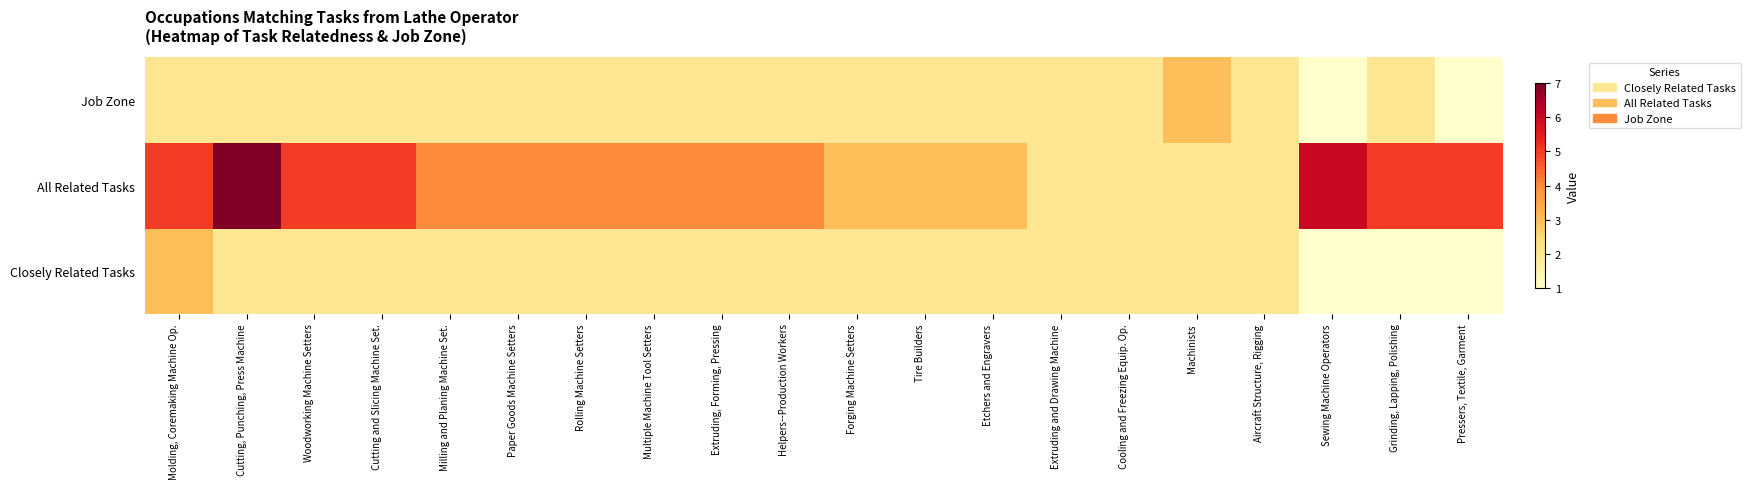

Rank the series by their maximum value, from highest to lowest.

All Related Tasks, Closely Related Tasks, Job Zone